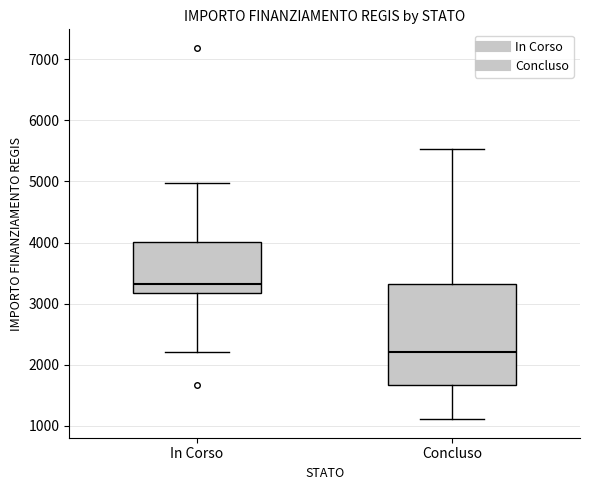

Reading left to right, read every box against the y-axis: the position of its median line, the range the box covers, and the ends of its whiskers. The values are not printed on the chart, so give them approximately, as read against the axis.

In Corso: median 3300, box 3200 to 4000, whiskers 2200 to 5000
Concluso: median 2200, box 1700 to 3300, whiskers 1100 to 5500